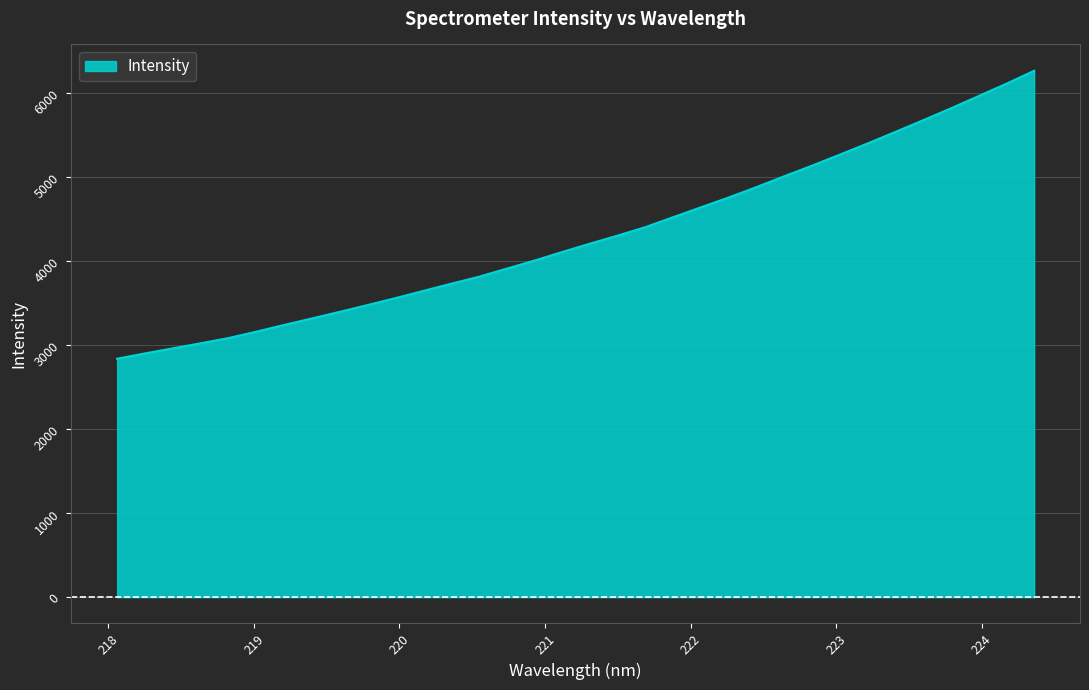

What is the greatest value displayed?

6270.4